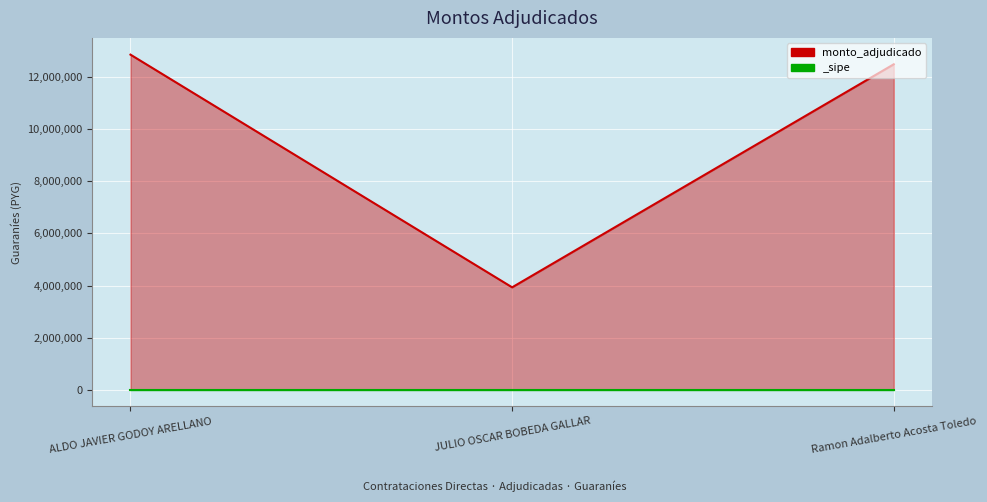

List the labels in order of value, largest first.

ALDO JAVIER GODOY ARELLANO, Ramon Adalberto Acosta Toledo, JULIO OSCAR BOBEDA GALLAR